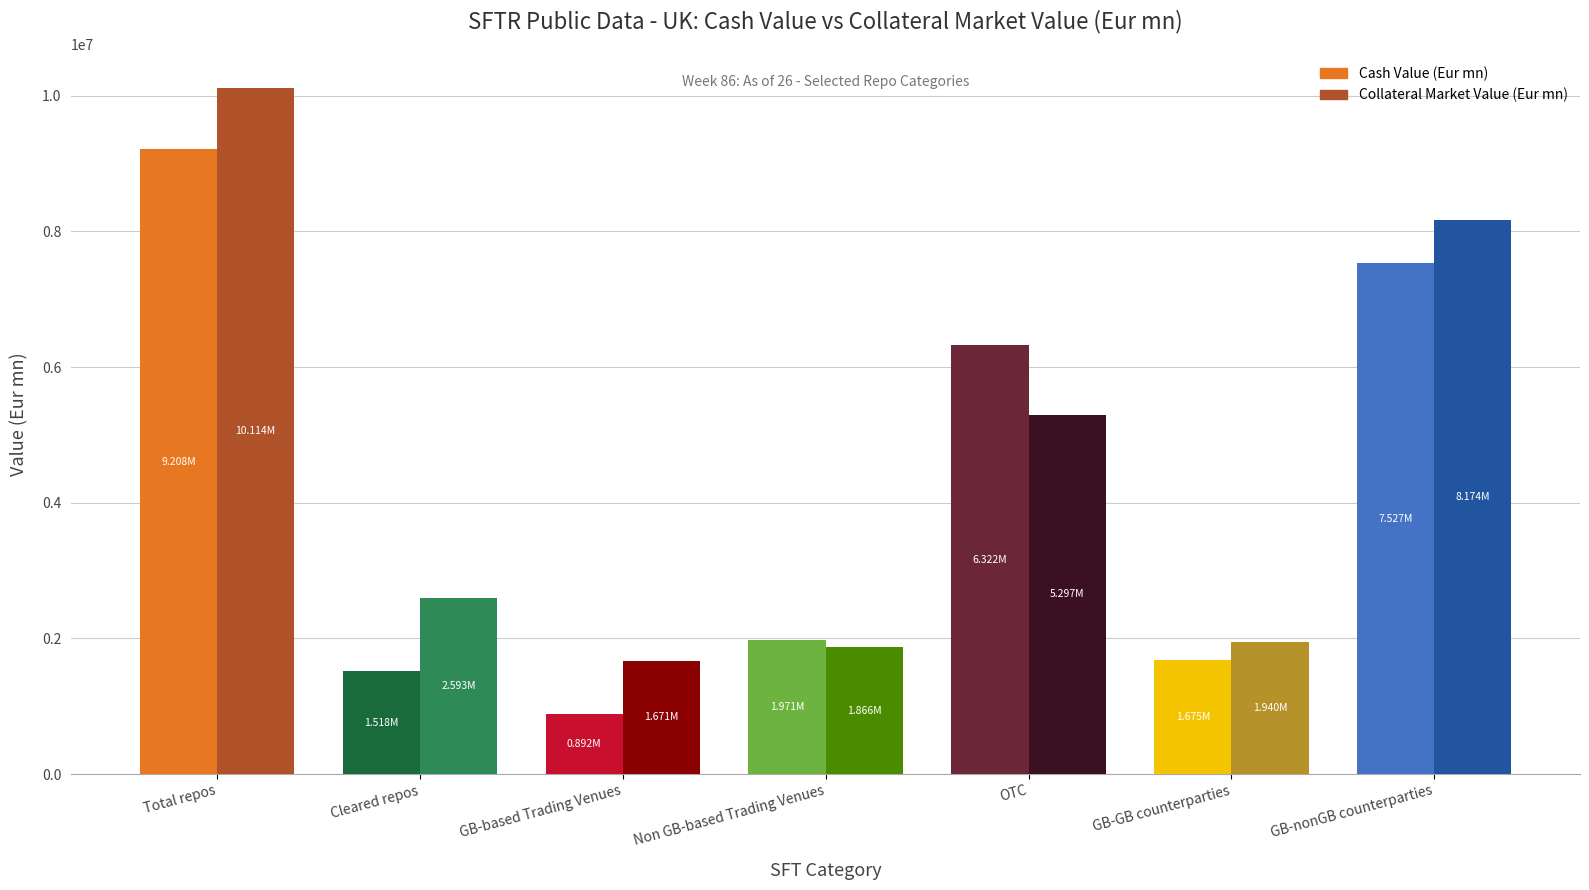

How many data points in Collateral Market Value (Eur mn) are above 2592672?

4